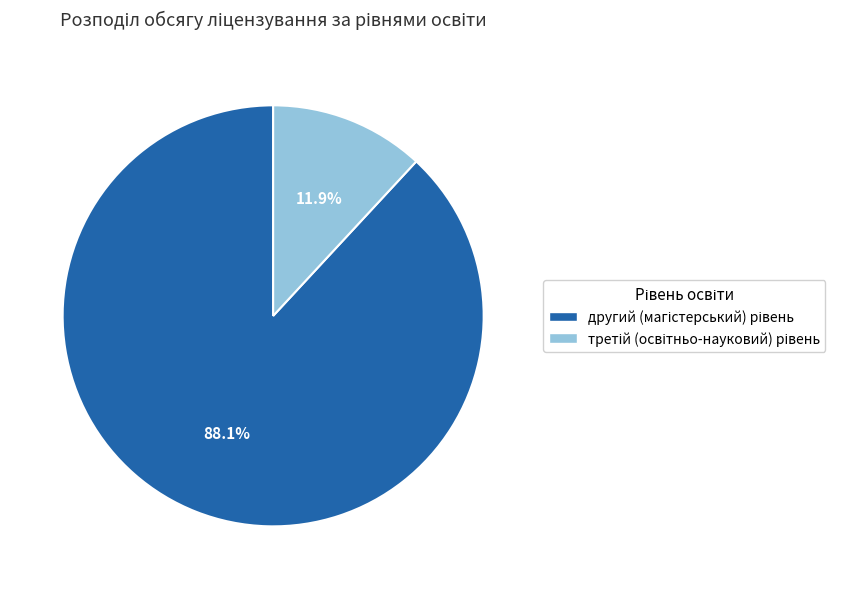

Is there a majority slice in this chart?

Yes